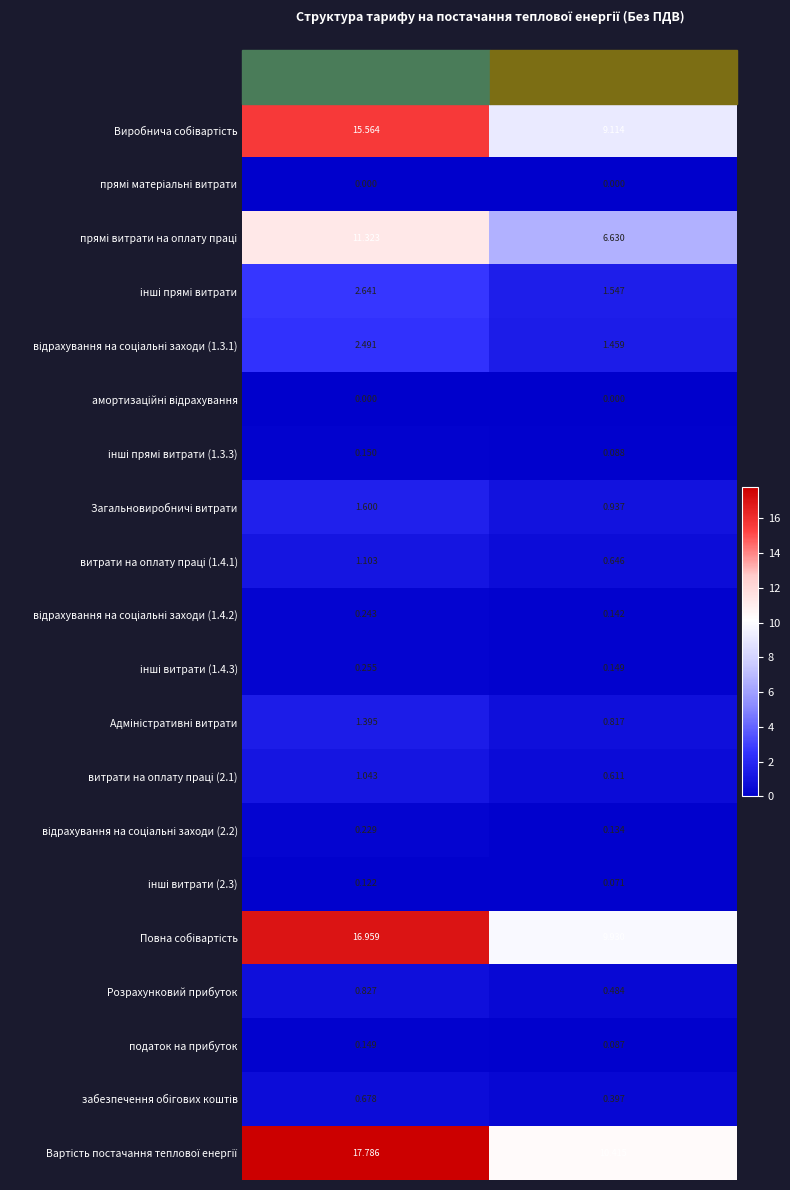

Rank the categories by Розрахунковий прибуток value from lowest to highest.

грн/Гкал, тис.грн